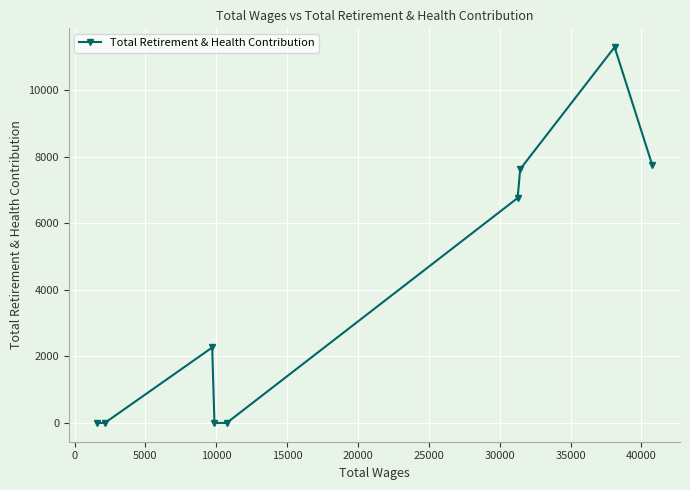

How many points are higher than both their immediate neighbors (excluding endpoints)?

2